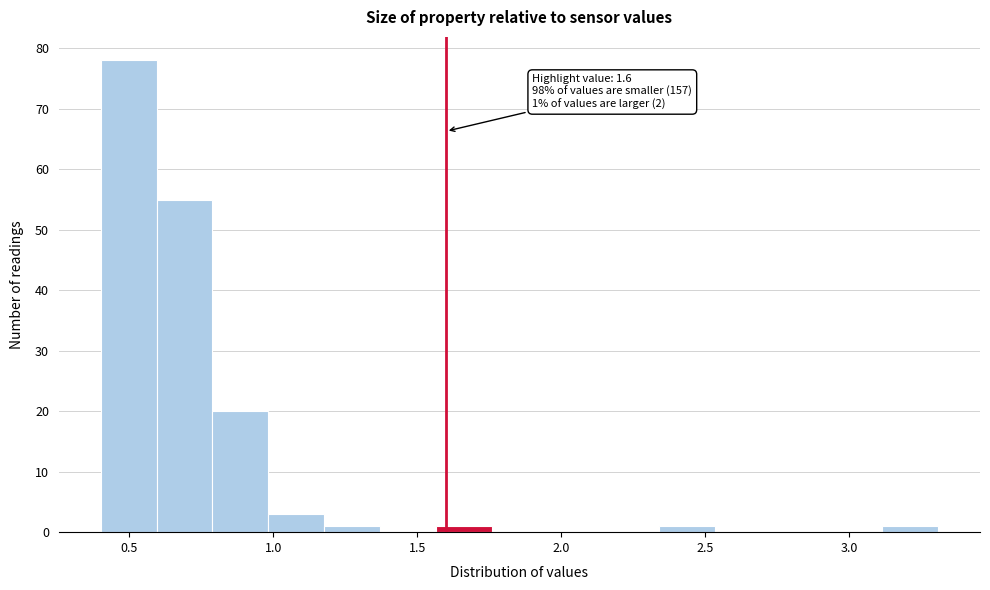

Around what value on the x-axis is the tallest bar? Give the approximate position of its centre, as read against the axis.

0.50